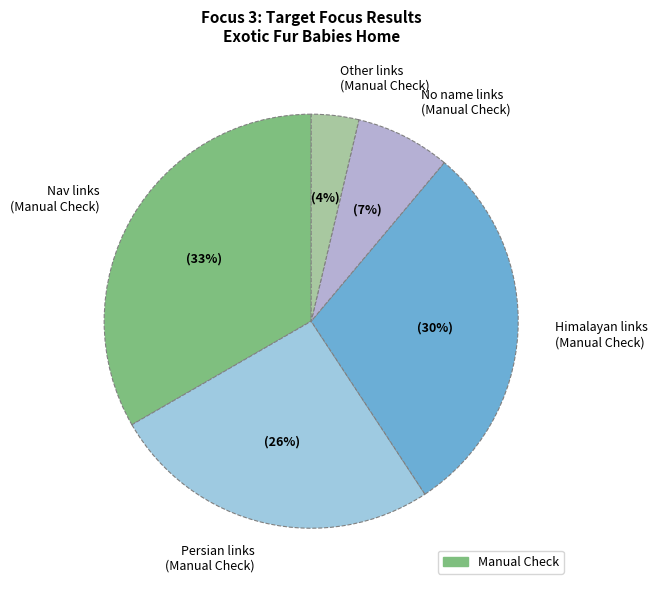

To the nearest percent, what is the average slice percentage?

20%